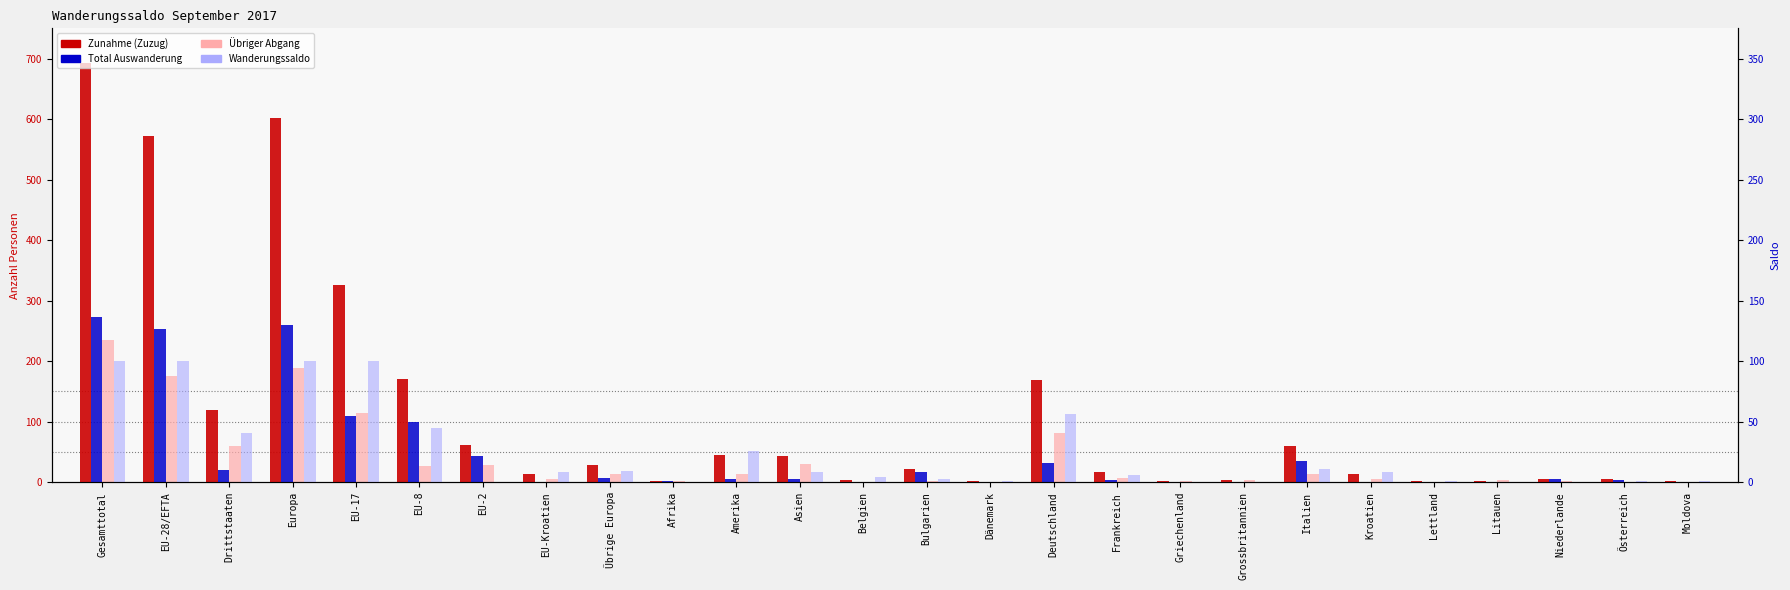

What position from the right is EU-8?

21